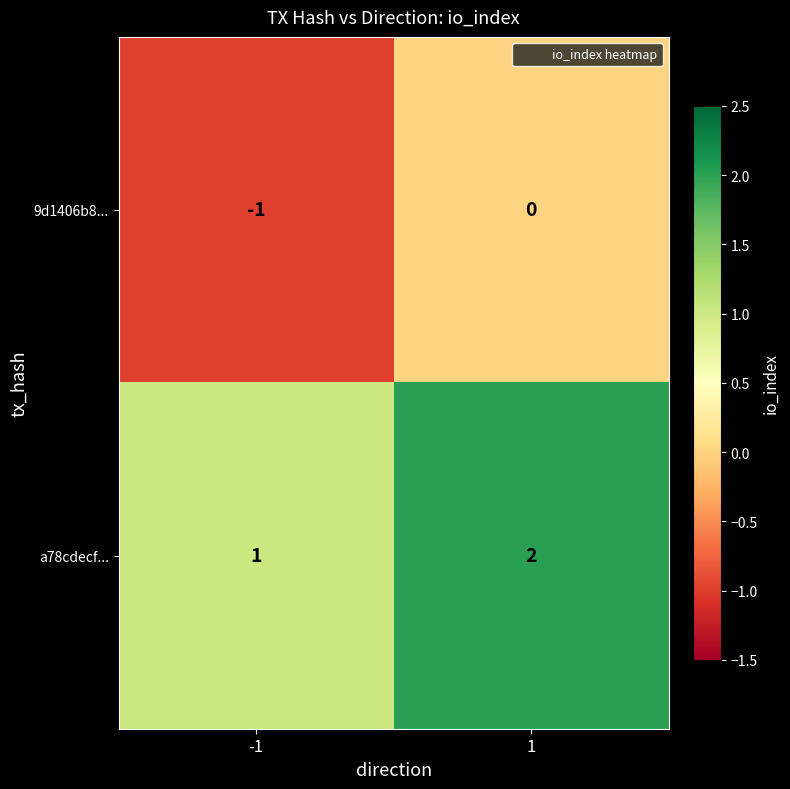

Reading left to right, what are all the values shown in this chart?

9d1406b8...: -1	0
a78cdecf...: 1	2